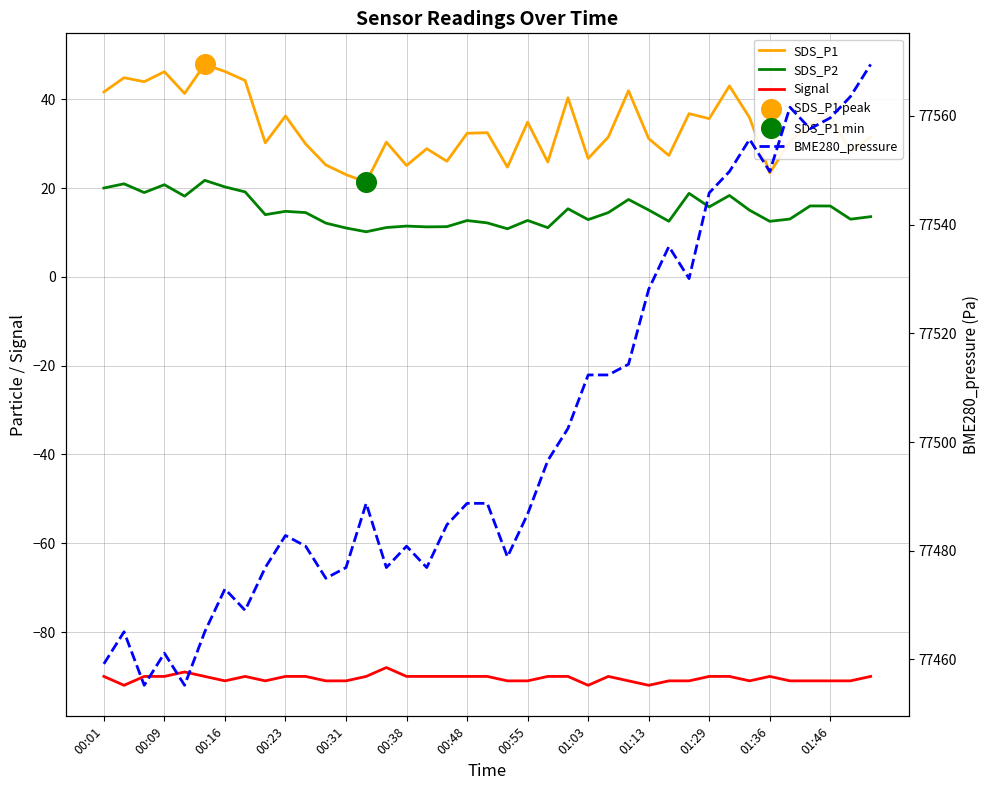

Is the value of BME280_pressure at 01:29 greater than the value of SDS_P1 at 17?

Yes